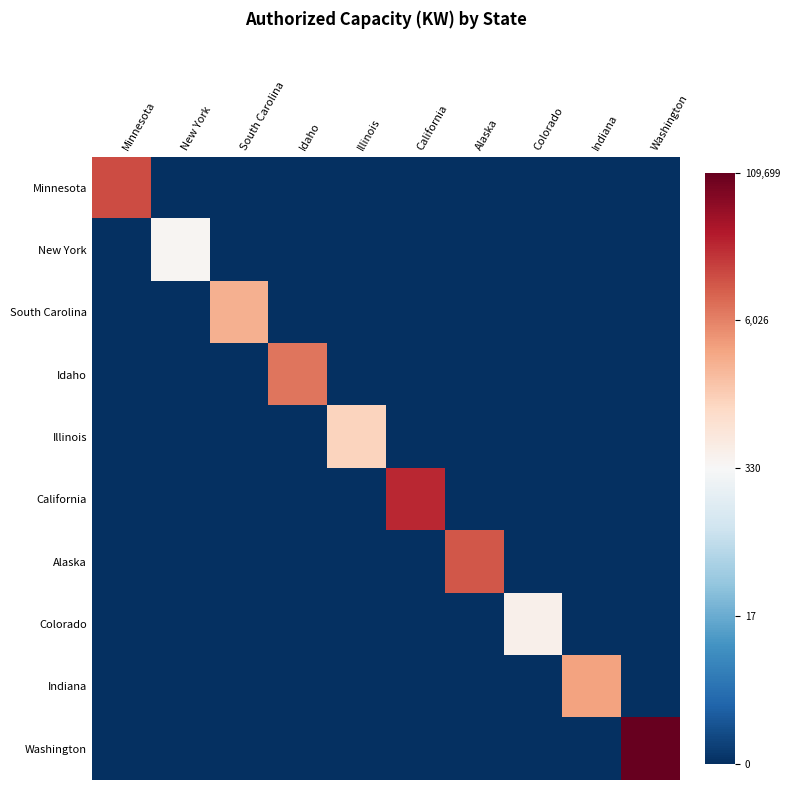

At which category is the sum across all series the highest?

Washington